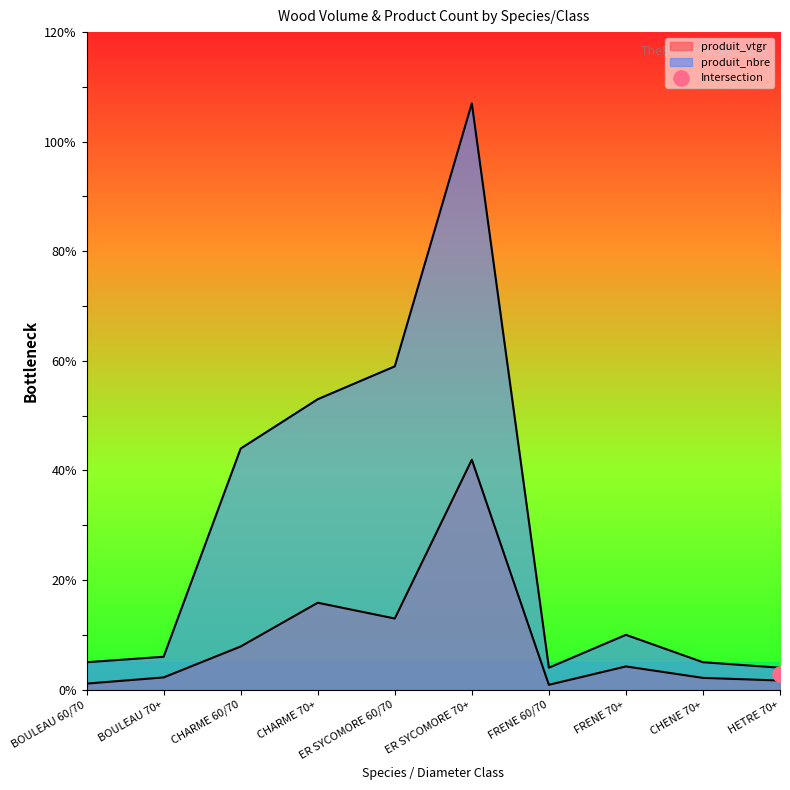

At how many categories does at least one series exceed 54?

2